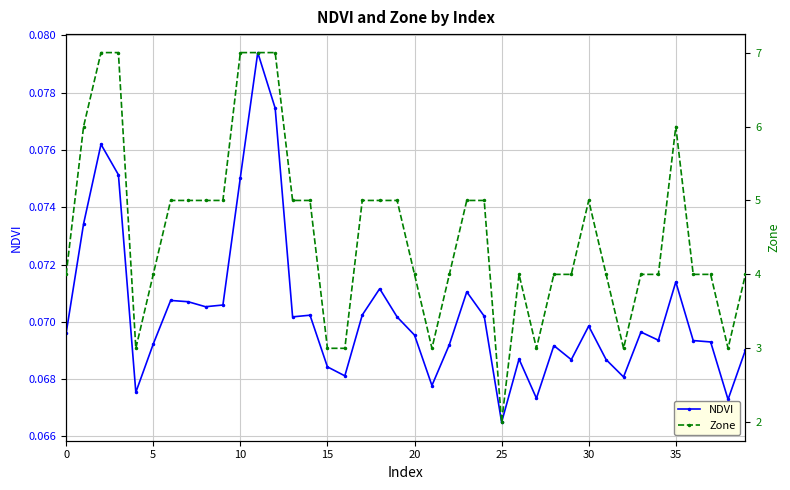

At which label does NDVI reach its minimum?

25